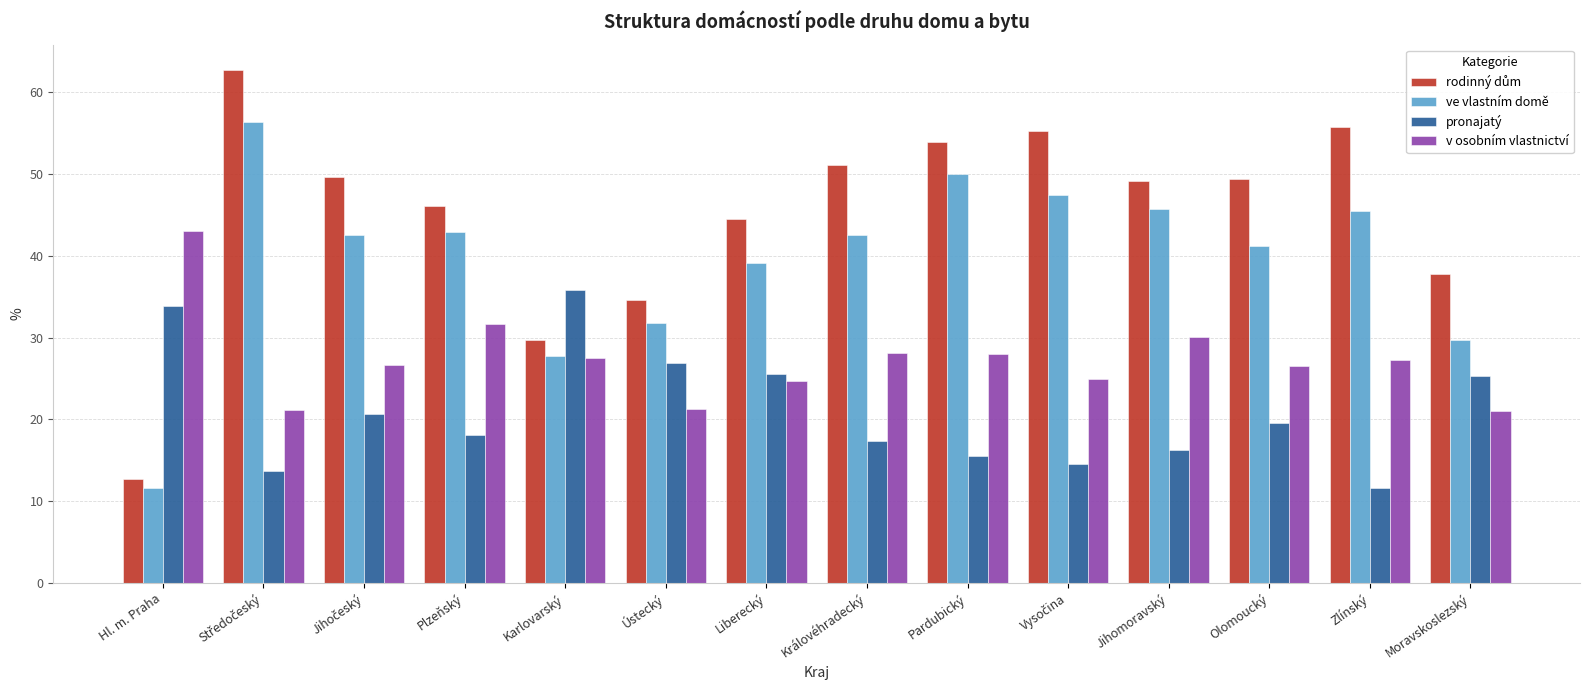

What is the sum of the v osobním vlastnictví values at Olomoucký and Královéhradecký?

54.6